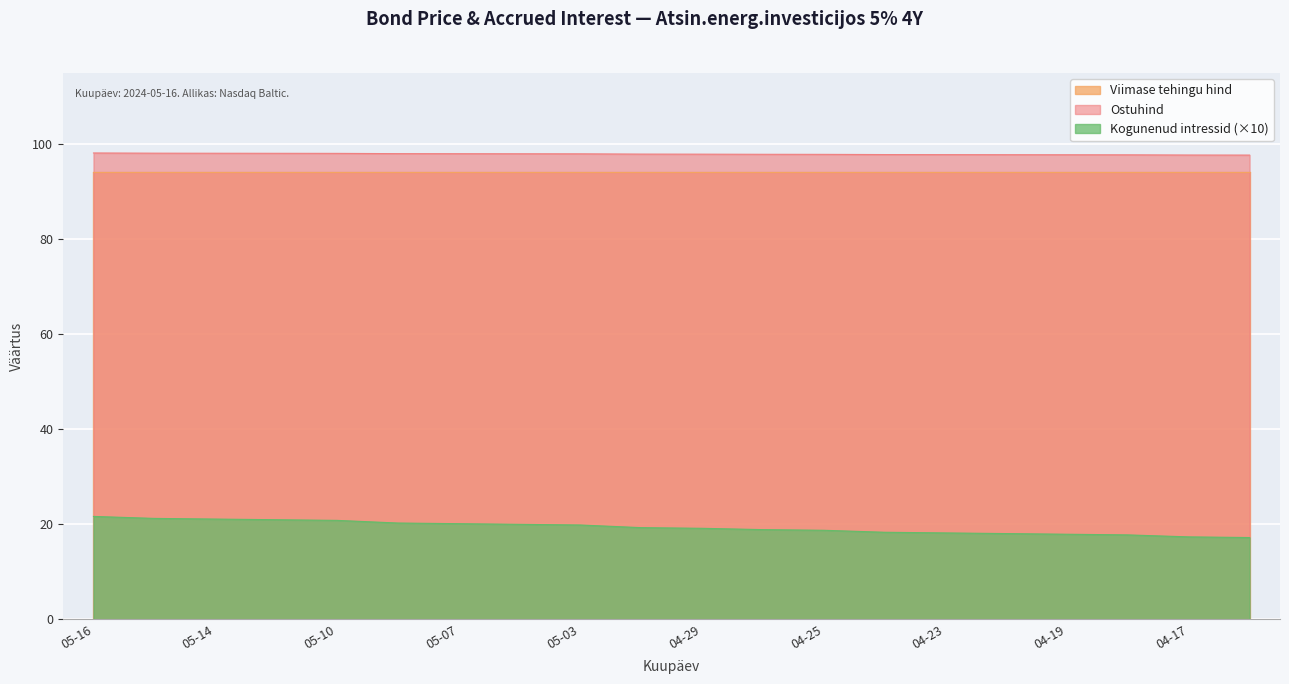

Is it true that Ostuhind equals 97.8 at 2024-04-24?

True